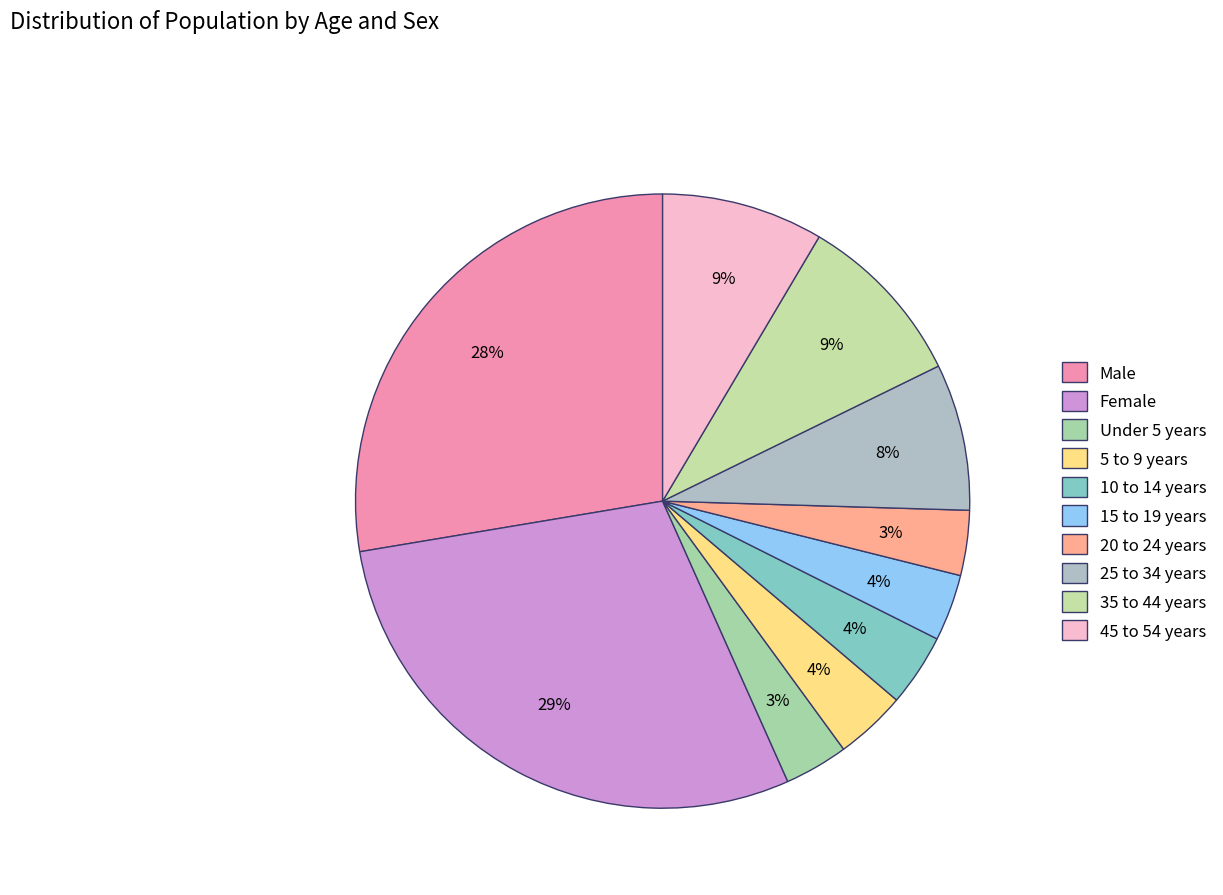

Which slice is the smallest?

Under 5 years